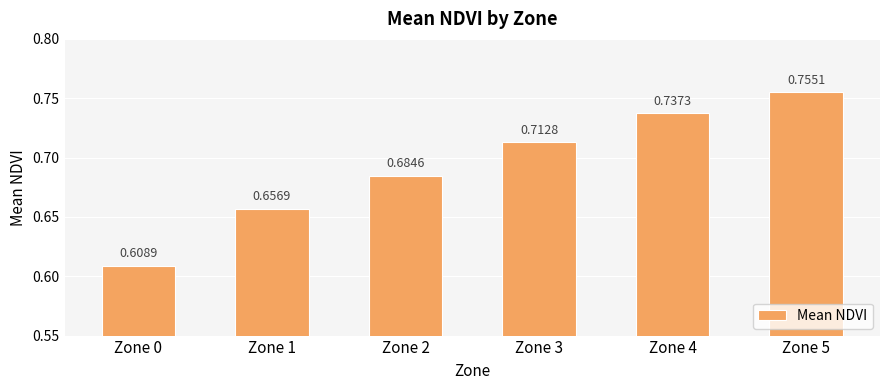

Where is the data nearest to the value 0?

Zone 0